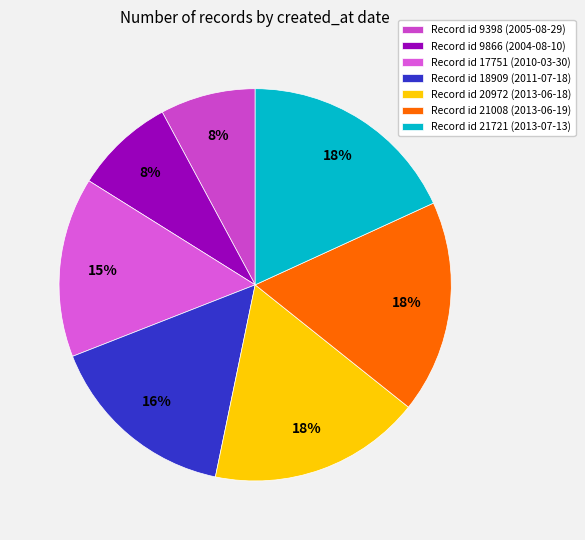

Is there any slice that represents more than half of the pie?

No